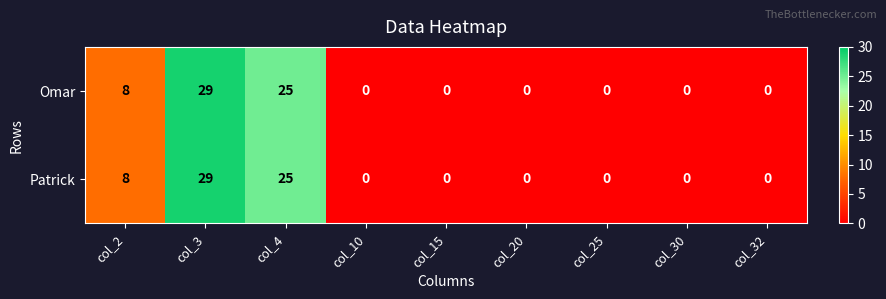

Is the value of Omar at col_2 greater than the value of Patrick at col_3?

No